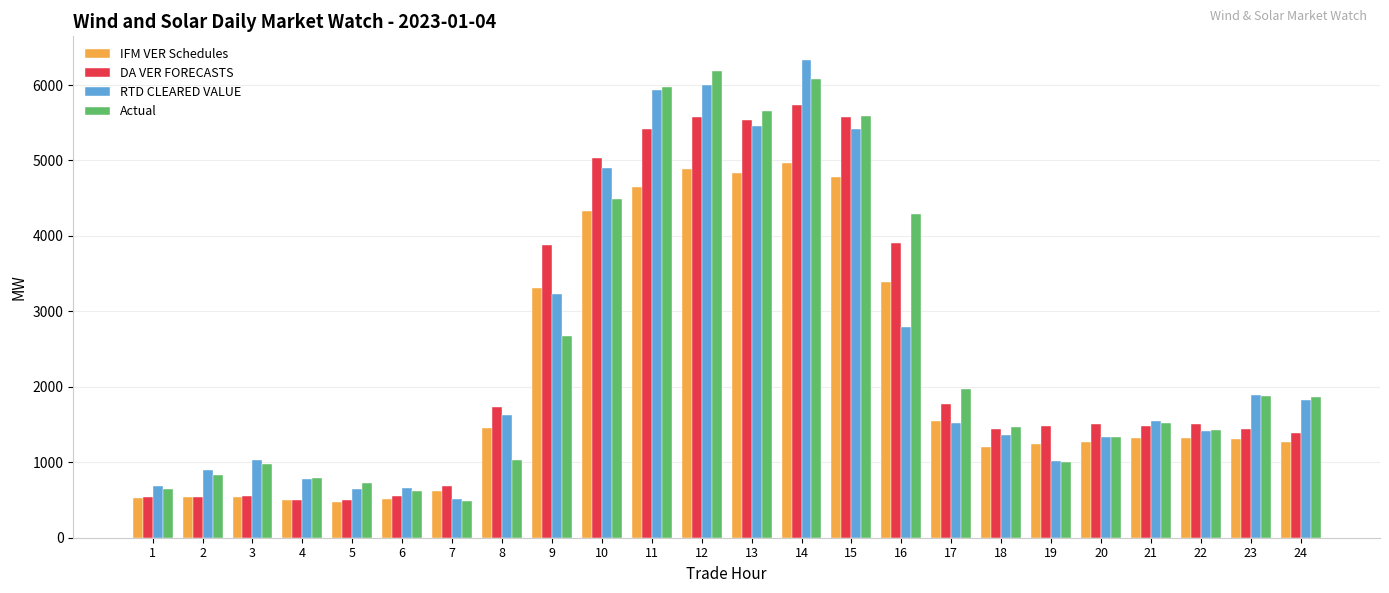

What value does the RTD CLEARED VALUE series have at 22?

1415.3